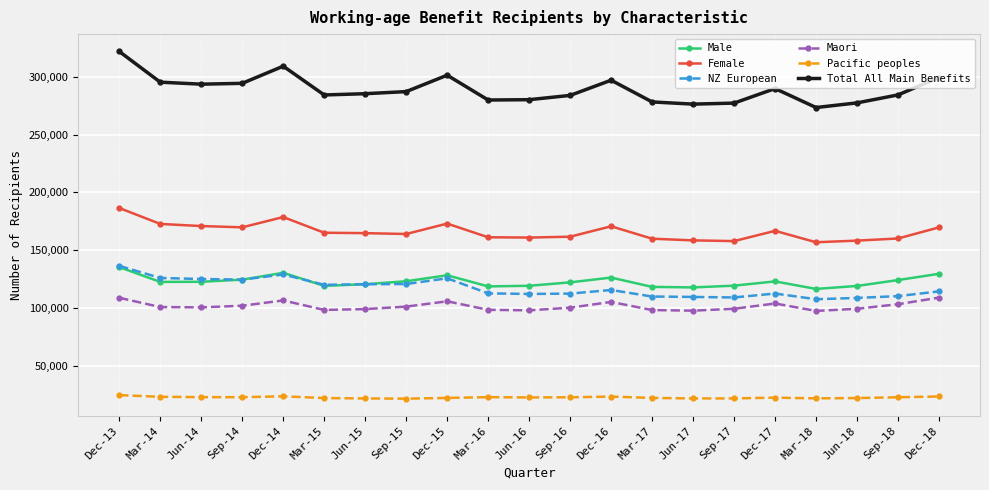

What is the approximate value of Pacific peoples at Dec-15, to the nearest 10?

22250